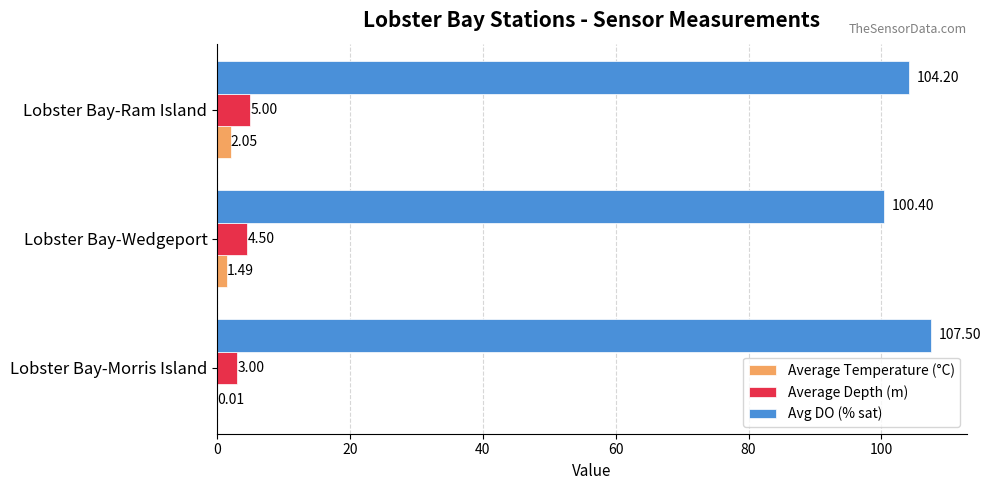

Which series has the largest total across all categories?

Avg DO (% sat)